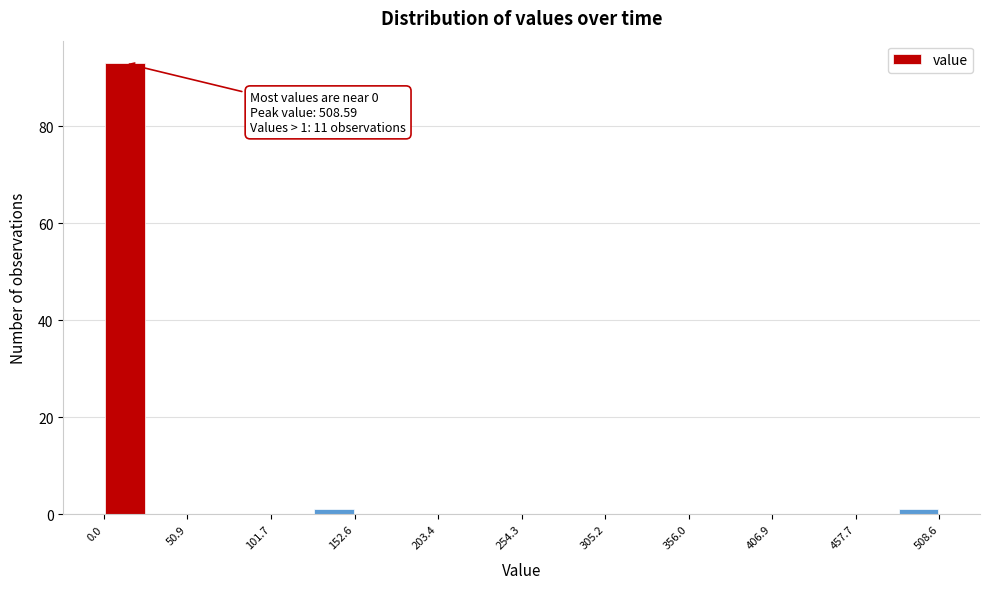

Around what value on the x-axis is the tallest bar? Give the approximate position of its centre, as read against the axis.

10